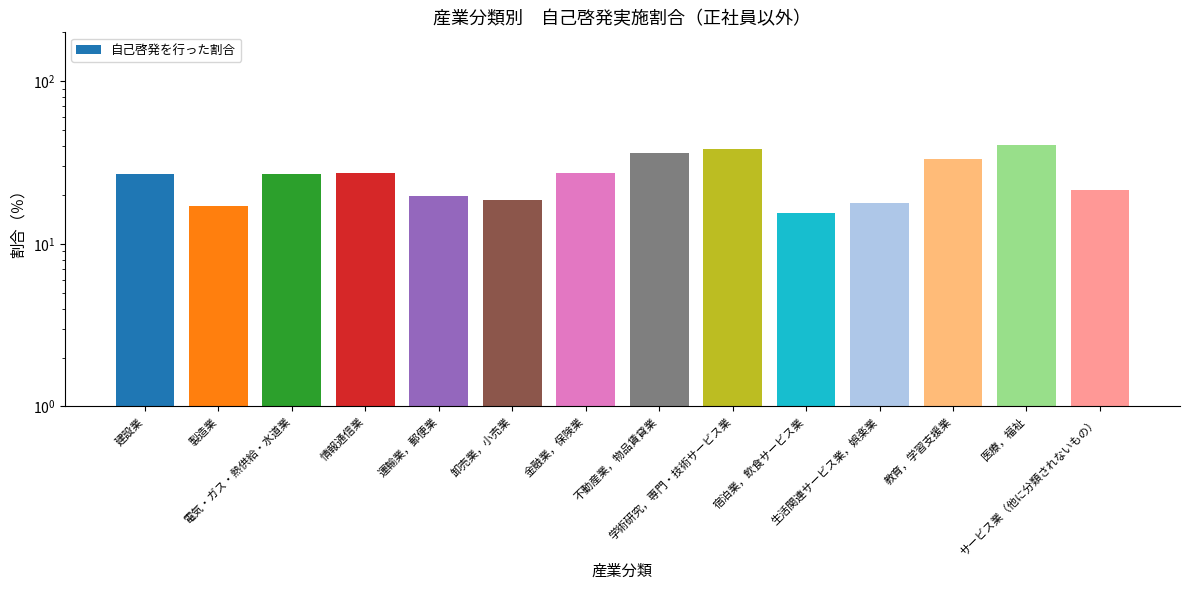

What is the difference between the second highest and minimum values?

23.0